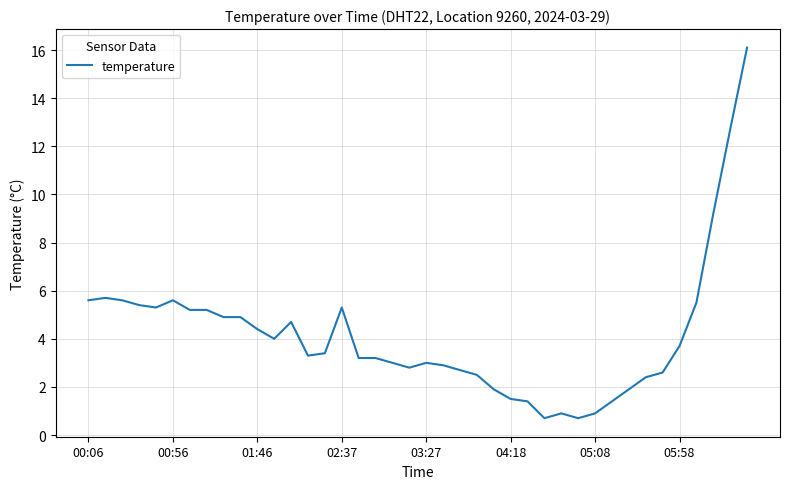

What is the difference between the maximum and minimum values?

15.4